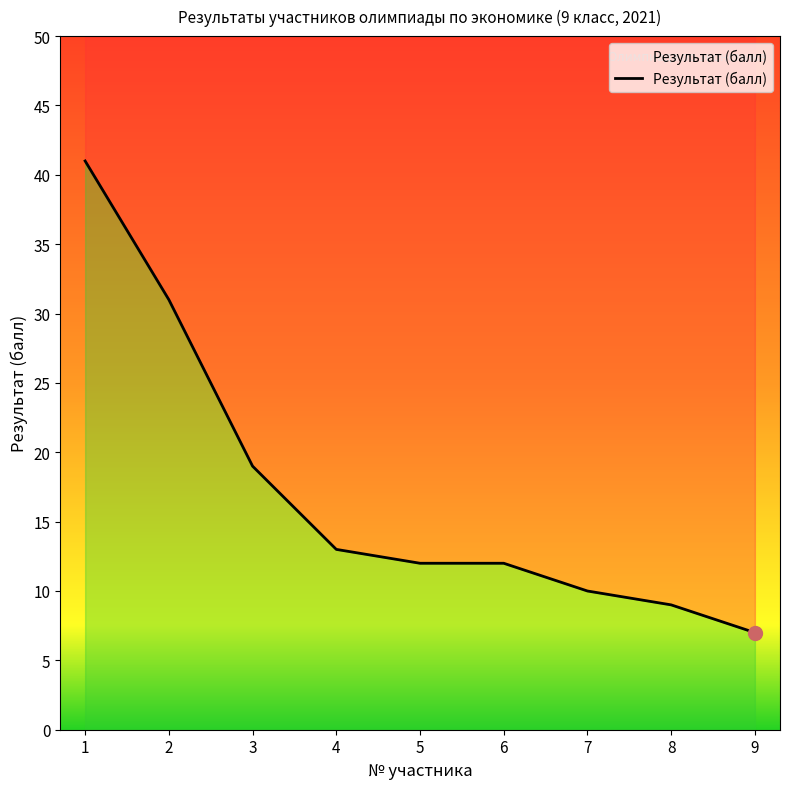

What is the difference between the values at 8 and 1?

32